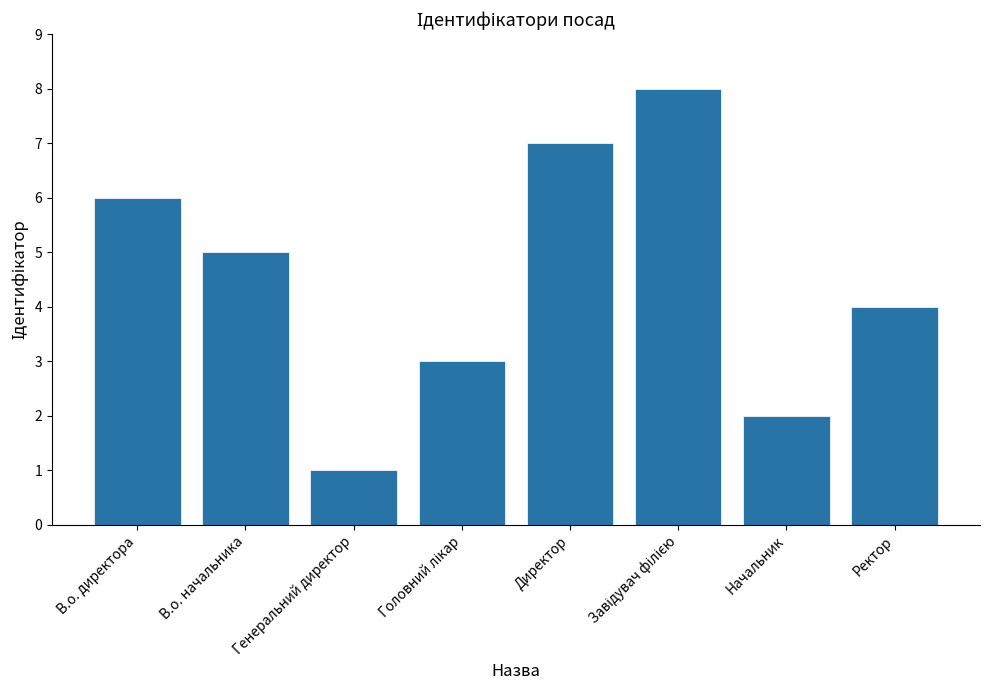

The chart shows a value of 1 at Генеральний директор. True or false?

True